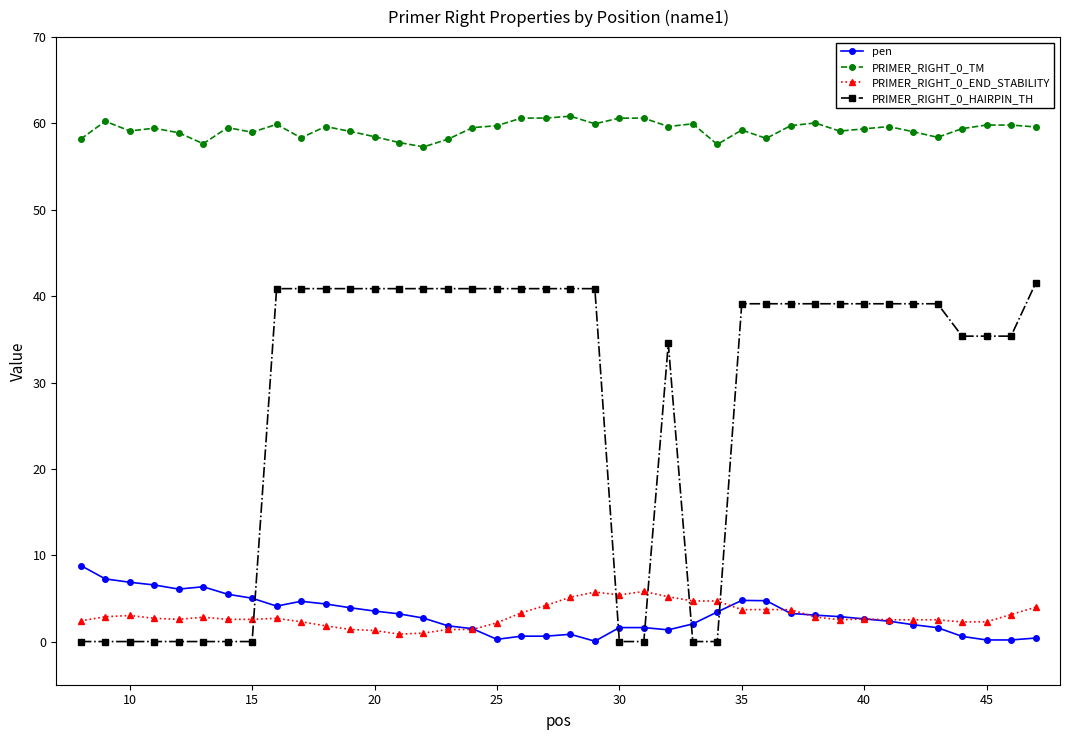

At how many categories does at least one series exceed 32?

40